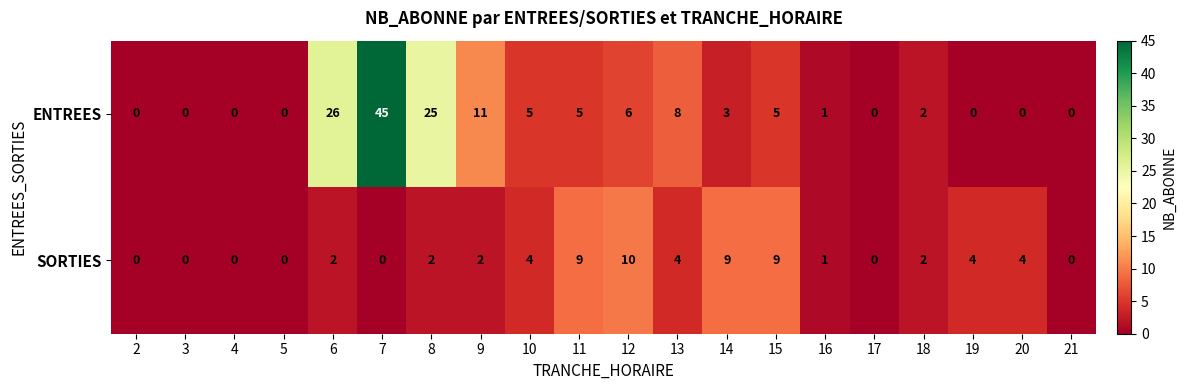

At which category is the sum across all series the highest?

7